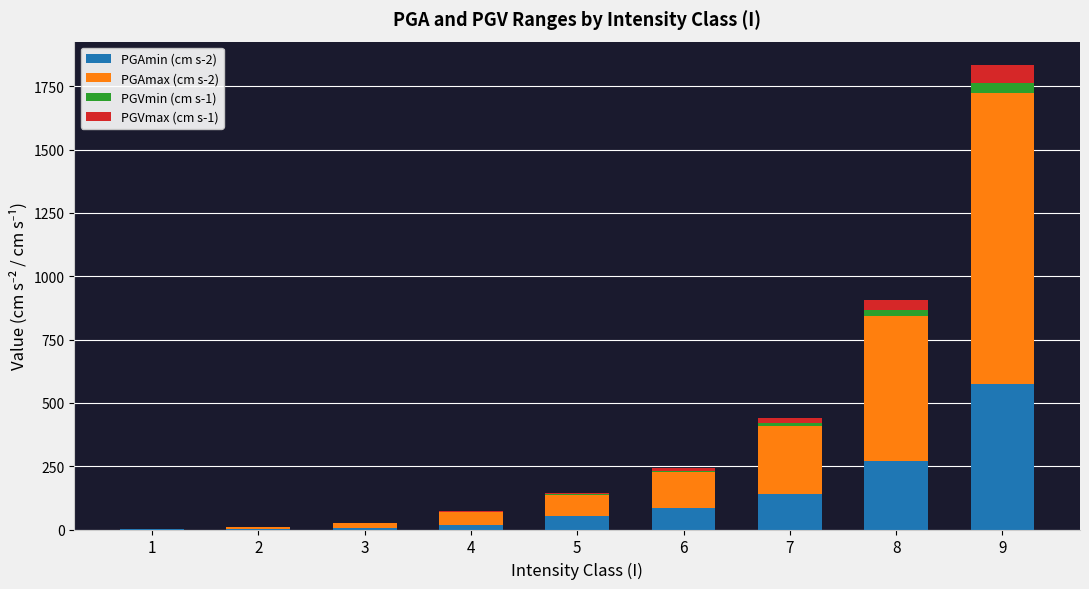

Count the number of categories in the chart.

9